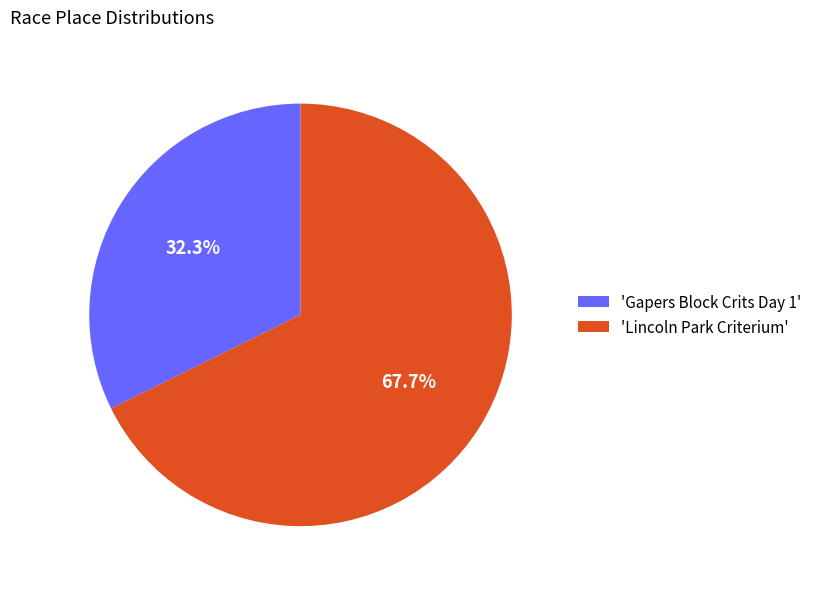

What is the largest slice in the pie chart?

'Lincoln Park Criterium'